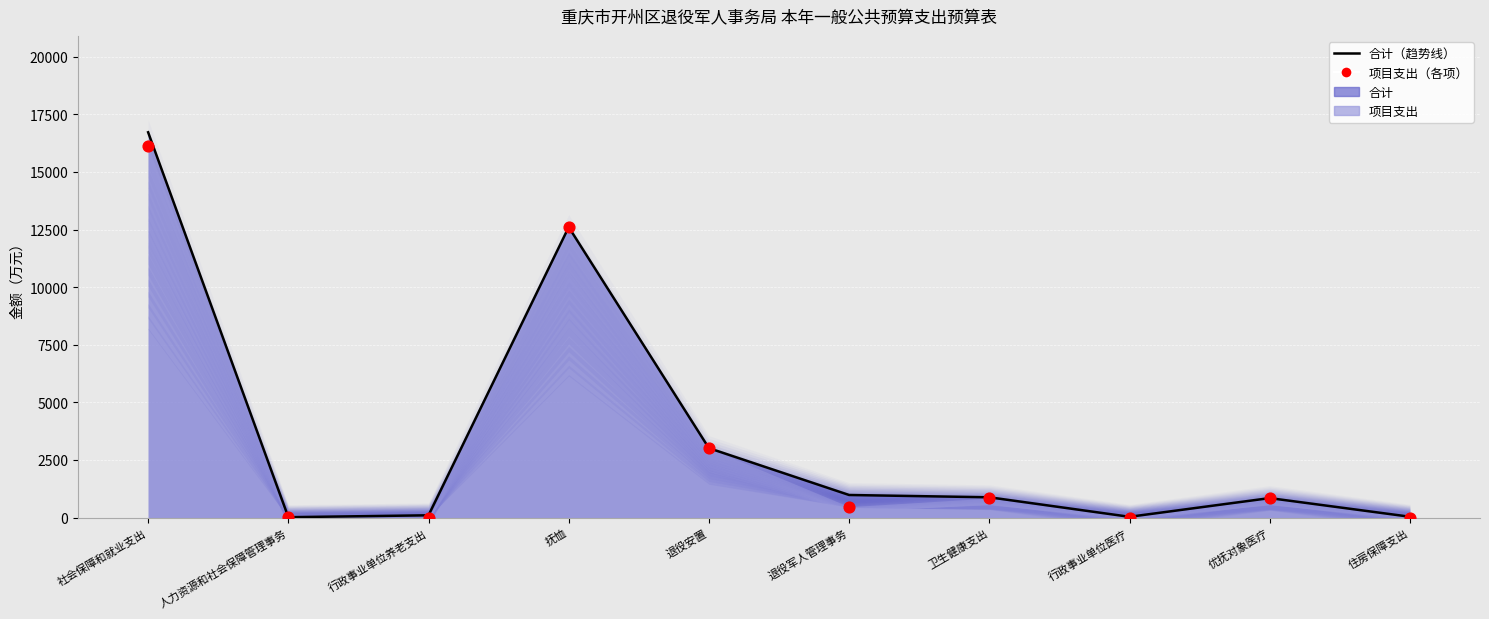

What is the total value across all series at 人力资源和社会保障管理事务?

37.5